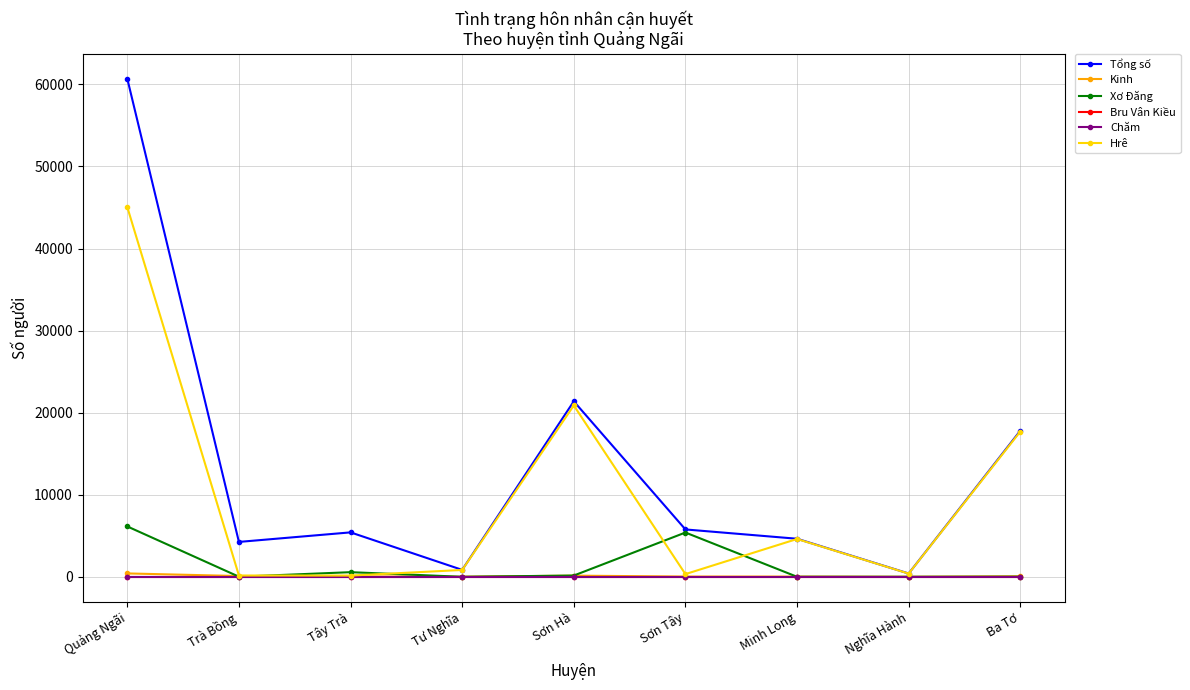

True or false: Xơ Đăng has more than 1 points higher than both neighbors.

True